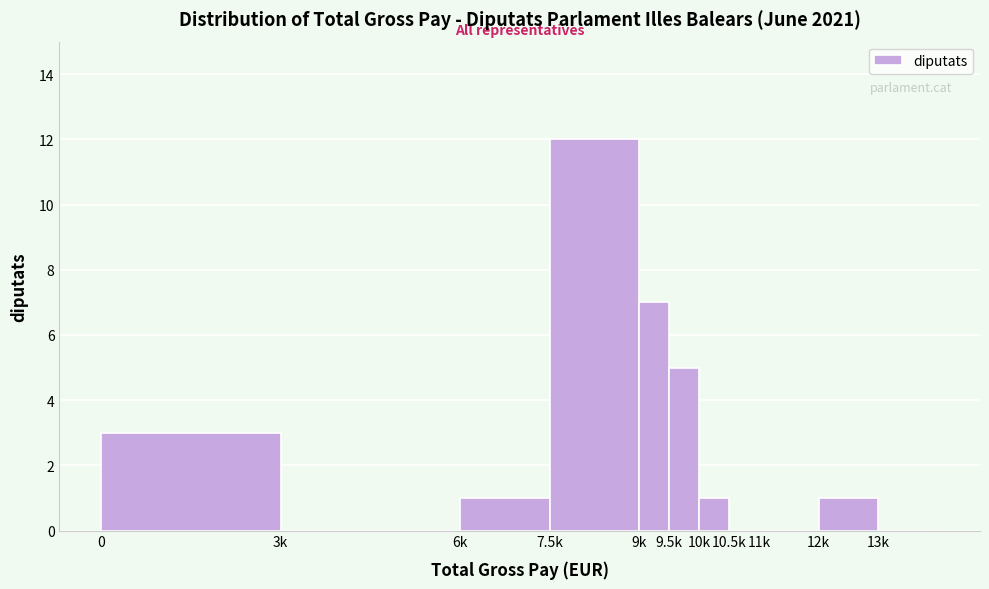

Reading right to left, what are all the values shown in this chart?

13k=0	12k=1	11k=0	10.5k=0	10k=1	9.5k=5	9k=7	7.5k=12	6k=1	3k=0	0=3